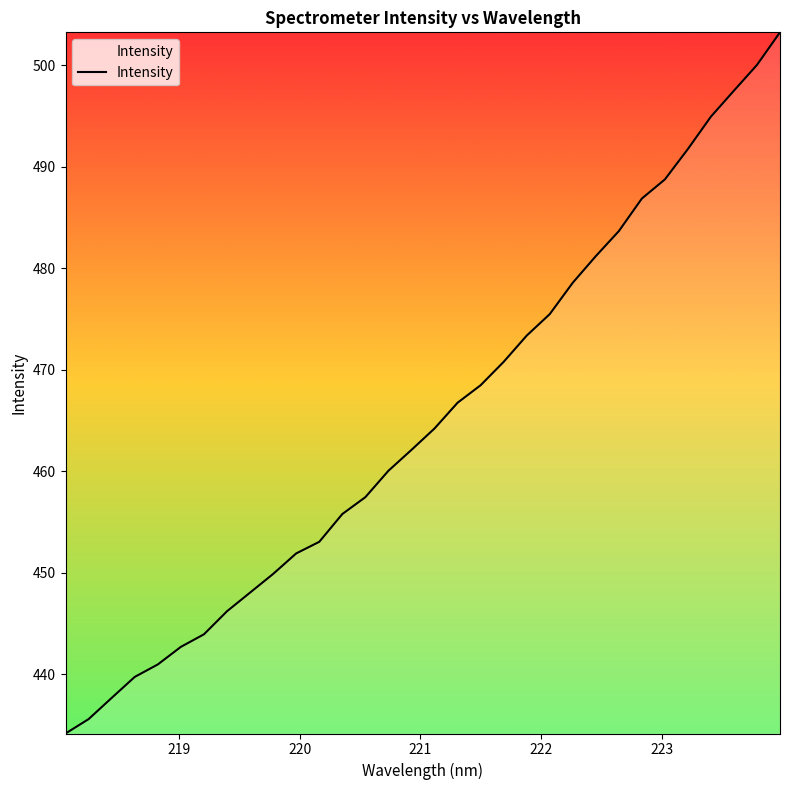

What is the difference between the maximum and minimum values?

69.1